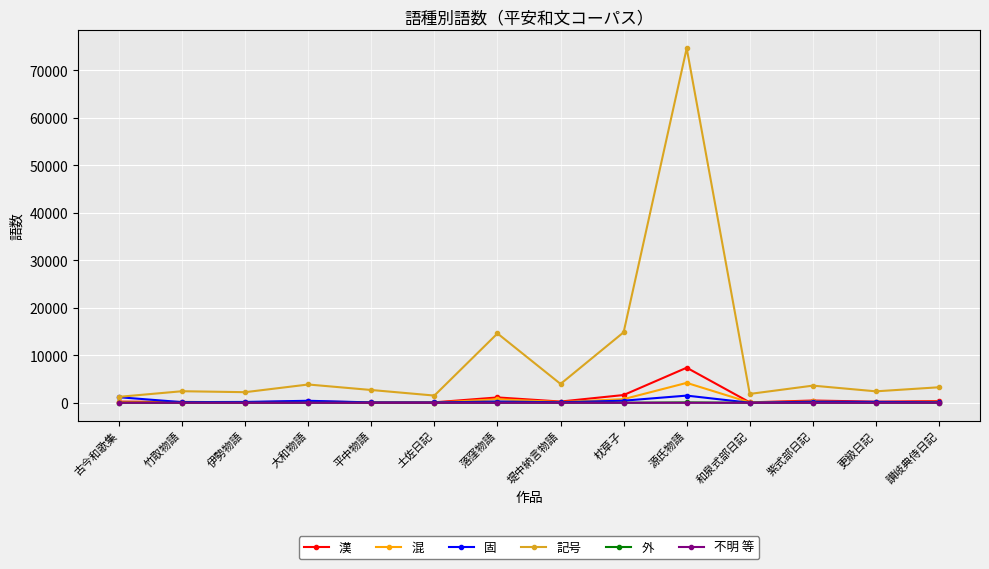

Between 竹取物語 and 源氏物語, which series saw the biggest shift?

記号